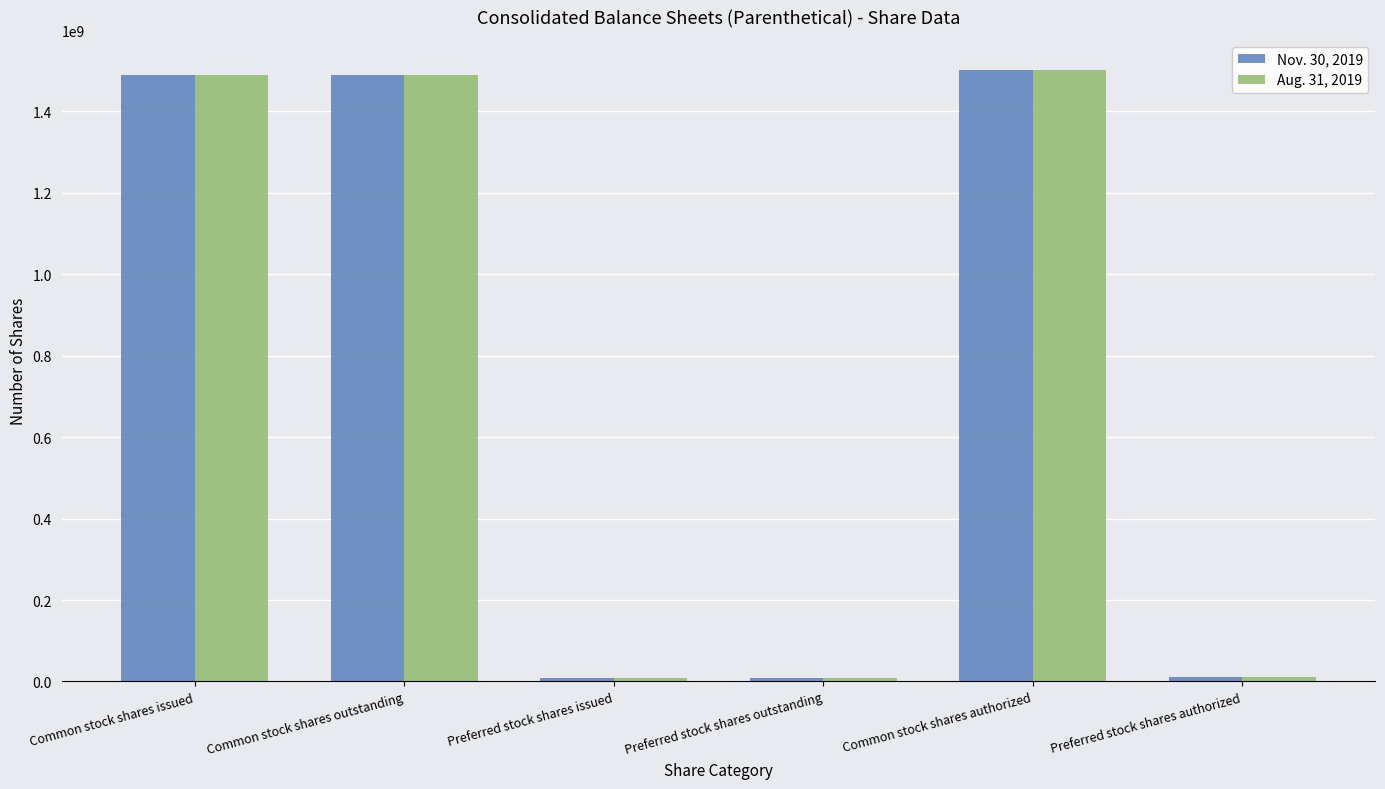

Is it true that Aug. 31, 2019 equals 2415115033 at Common stock shares issued?

False